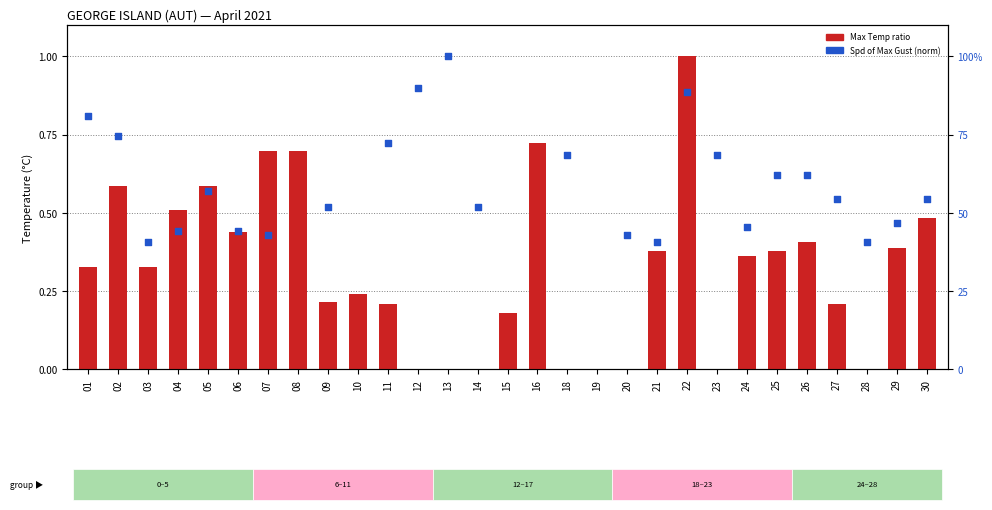

Between 24 and 09, which is larger?

24